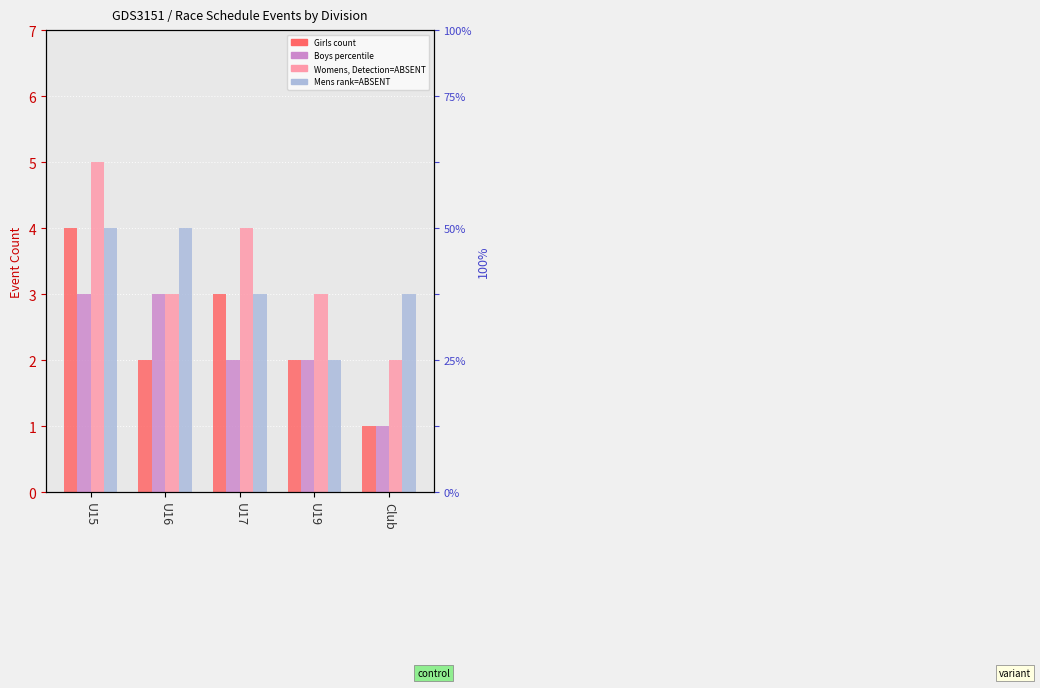

What position from the right is U16?

4